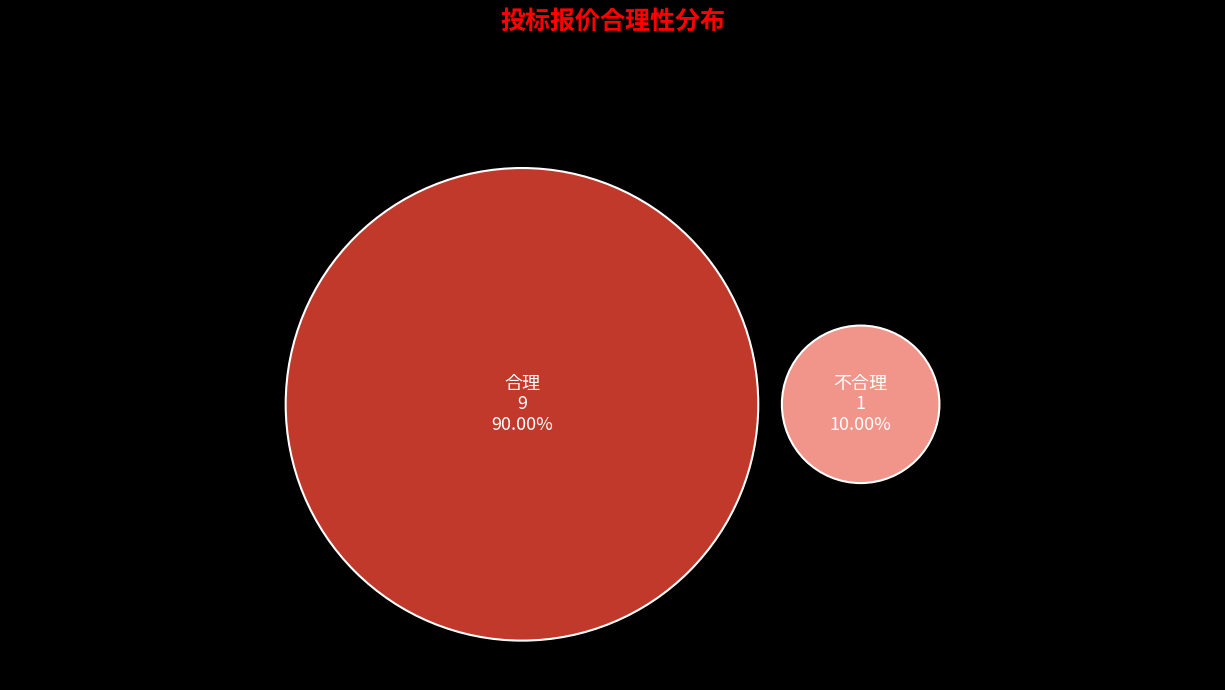

The 不合理 slice represents 10% of the pie. True or false?

True